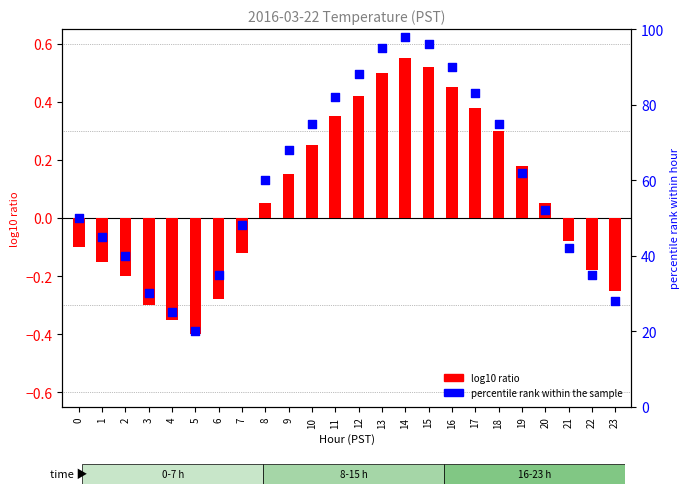

Which series contains the highest Y value?

percentile rank within the sample